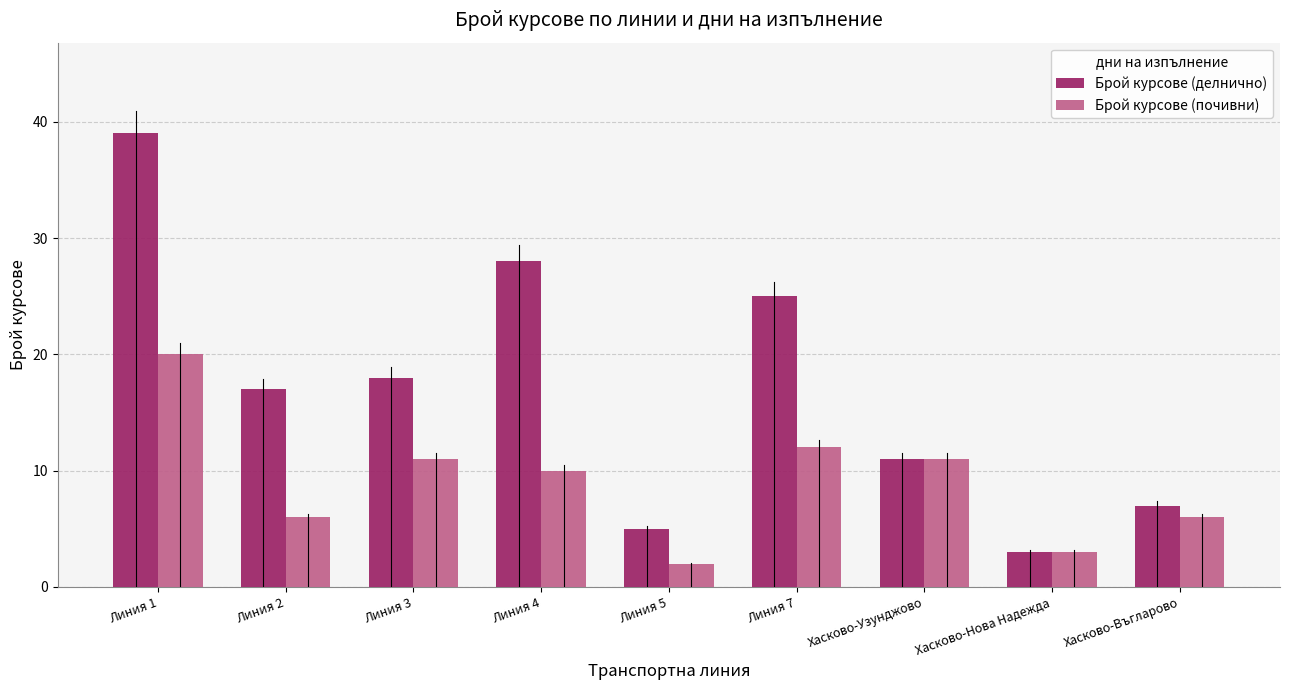

What is the smallest value displayed?

2